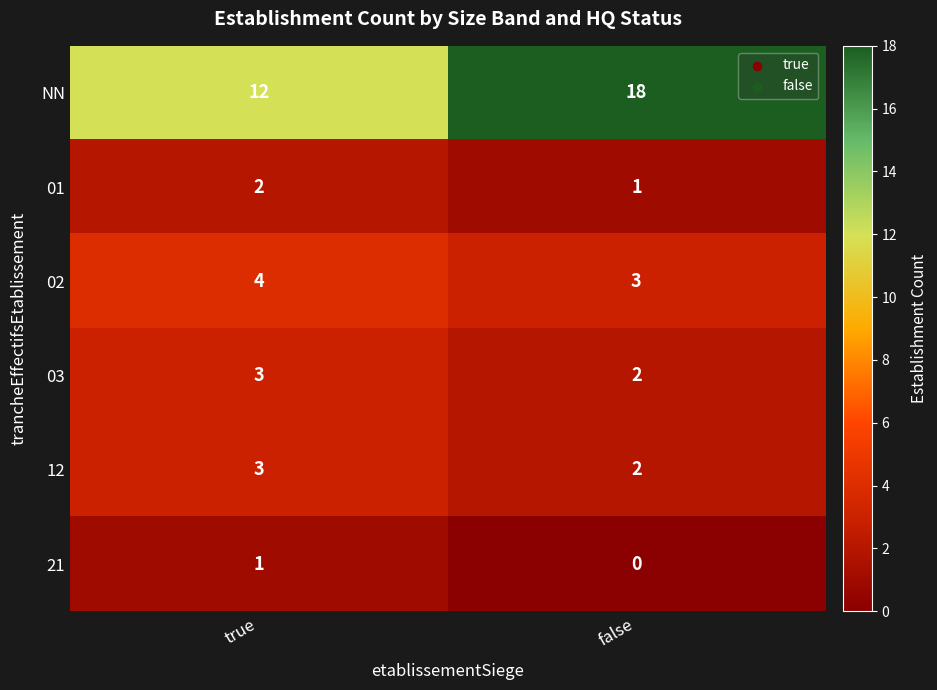

Where is NN nearest to the value 15?

true